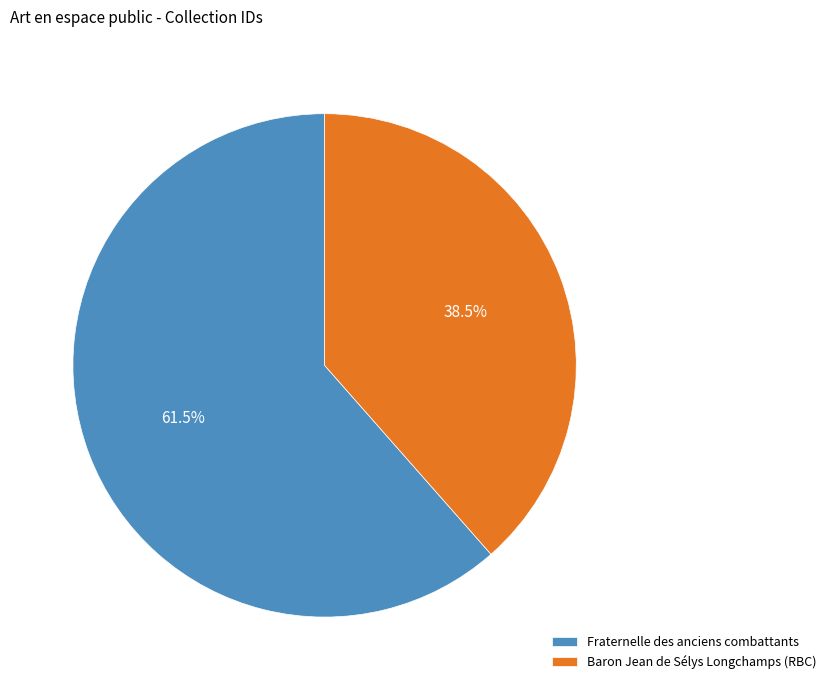

Which has a higher value, Baron Jean de Sélys Longchamps (RBC) or Fraternelle des anciens combattants?

Fraternelle des anciens combattants